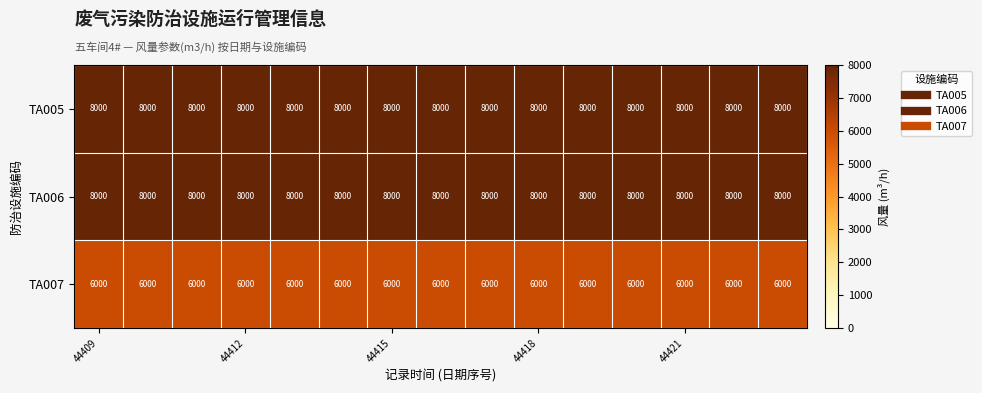

What is the average value of the TA006 series?

8000